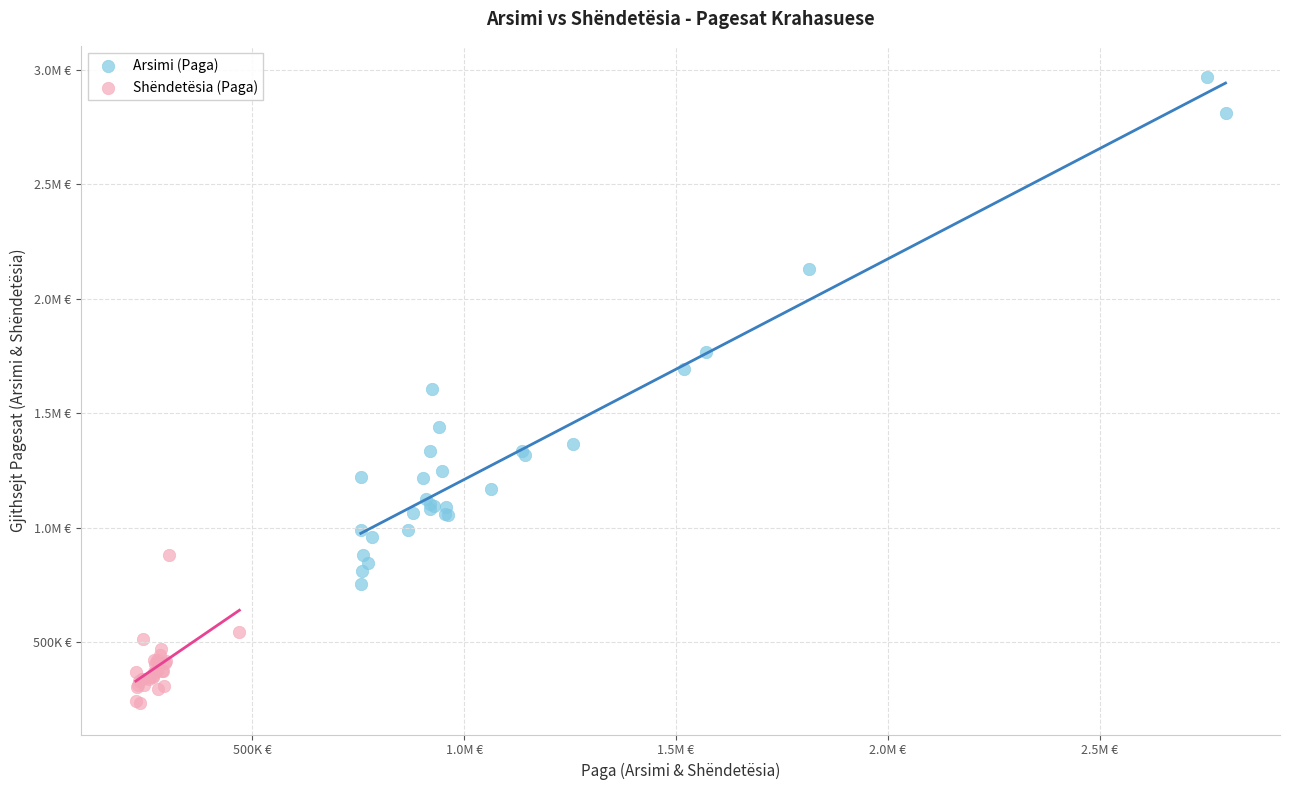

What are all the series names shown in the legend?

Arsimi (Paga), Shëndetësia (Paga)